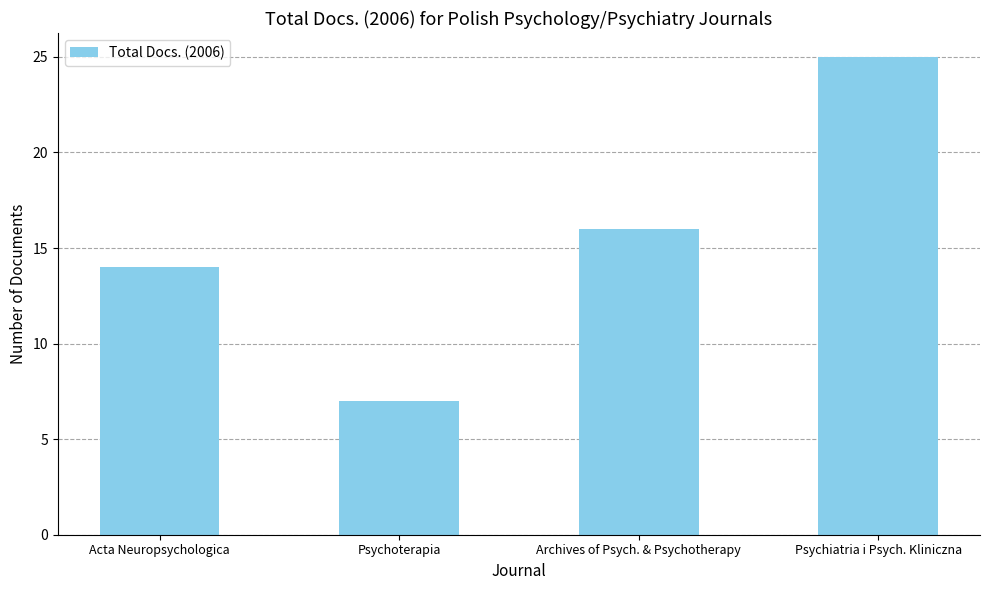

What is the average value?

16